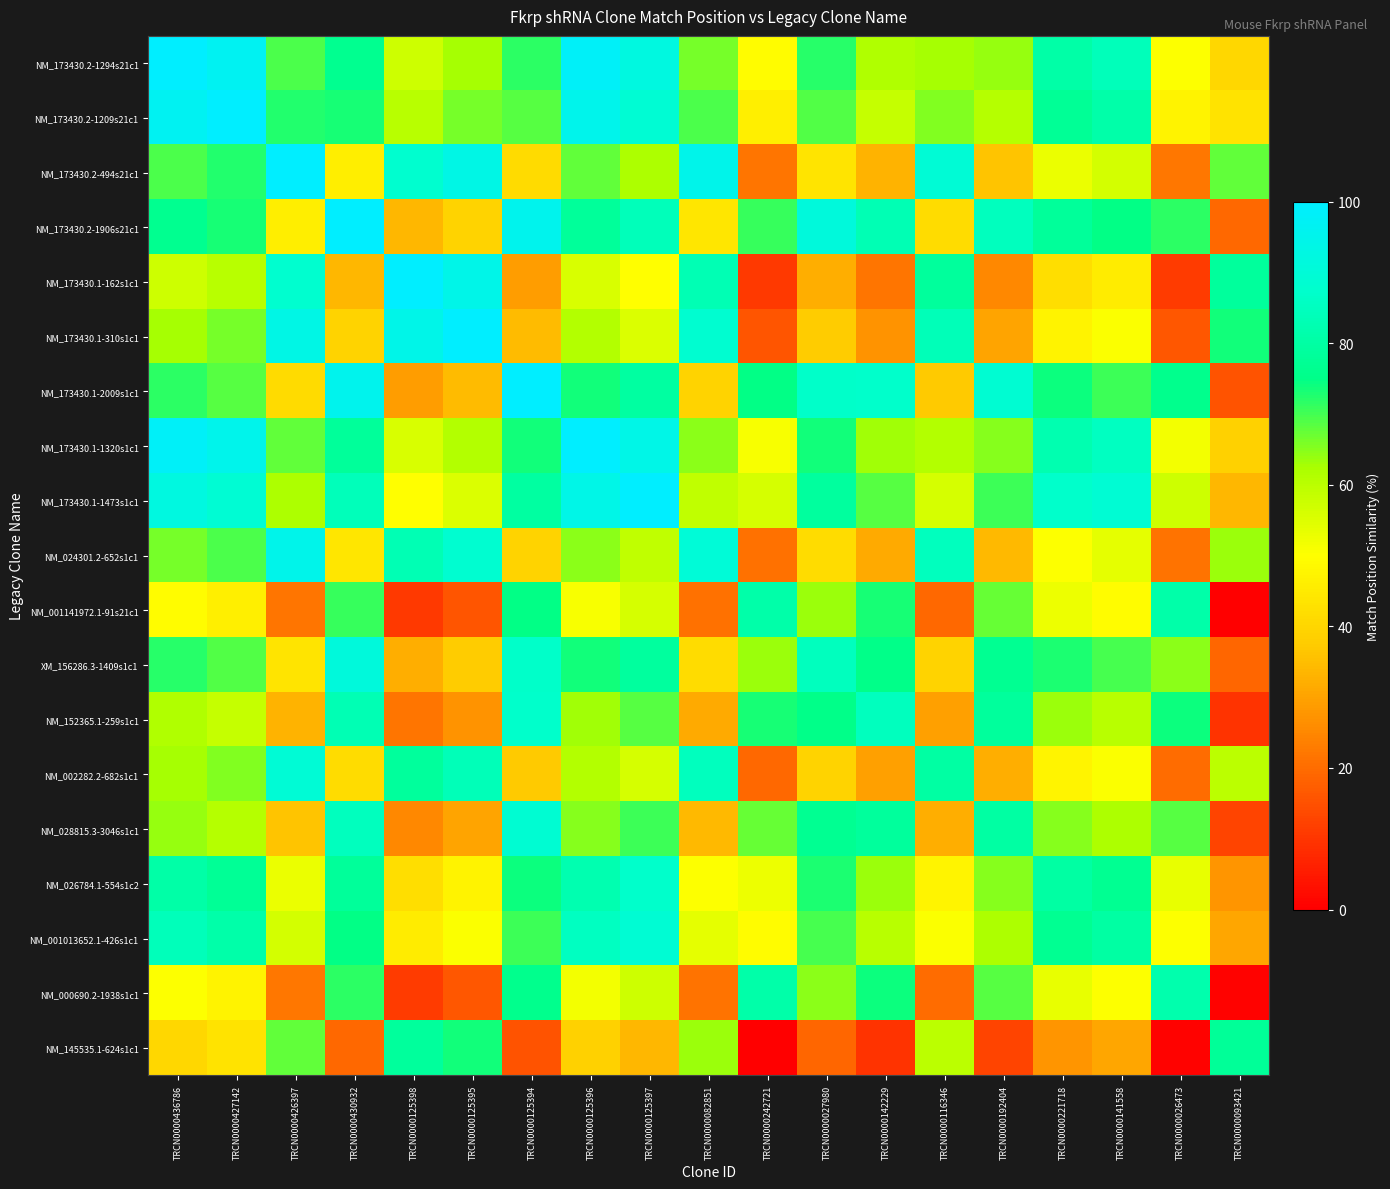

At which category is the sum across all series the highest?

TRCN0000125397